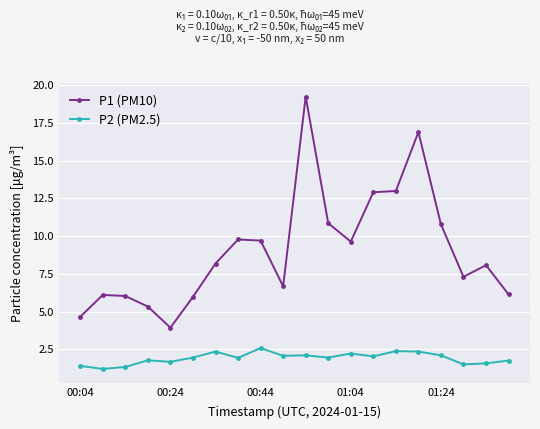

What is the value of the P1 (PM10) point at the 14th from the left?

12.9